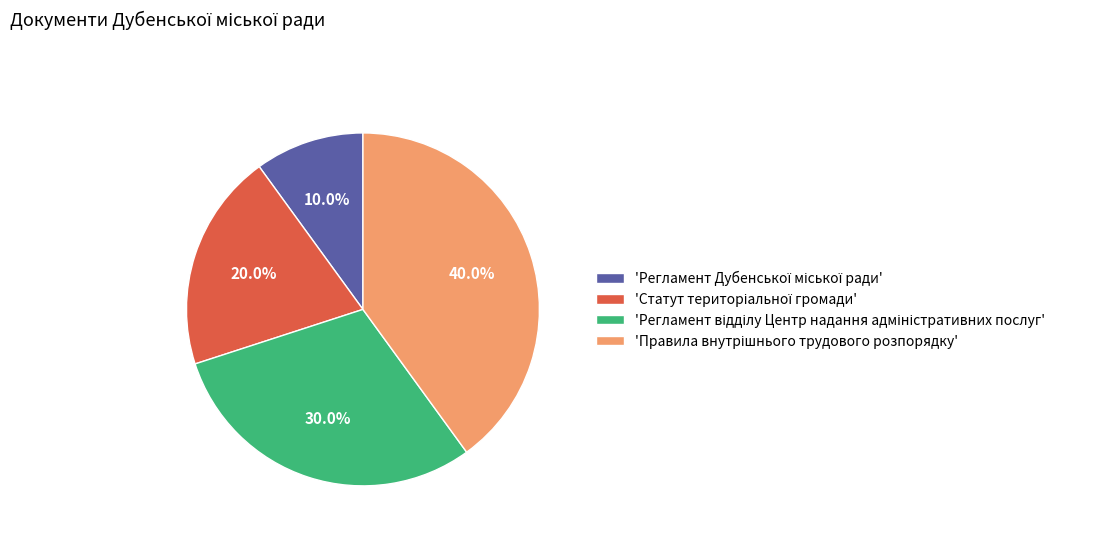

Does any single category account for the majority?

No